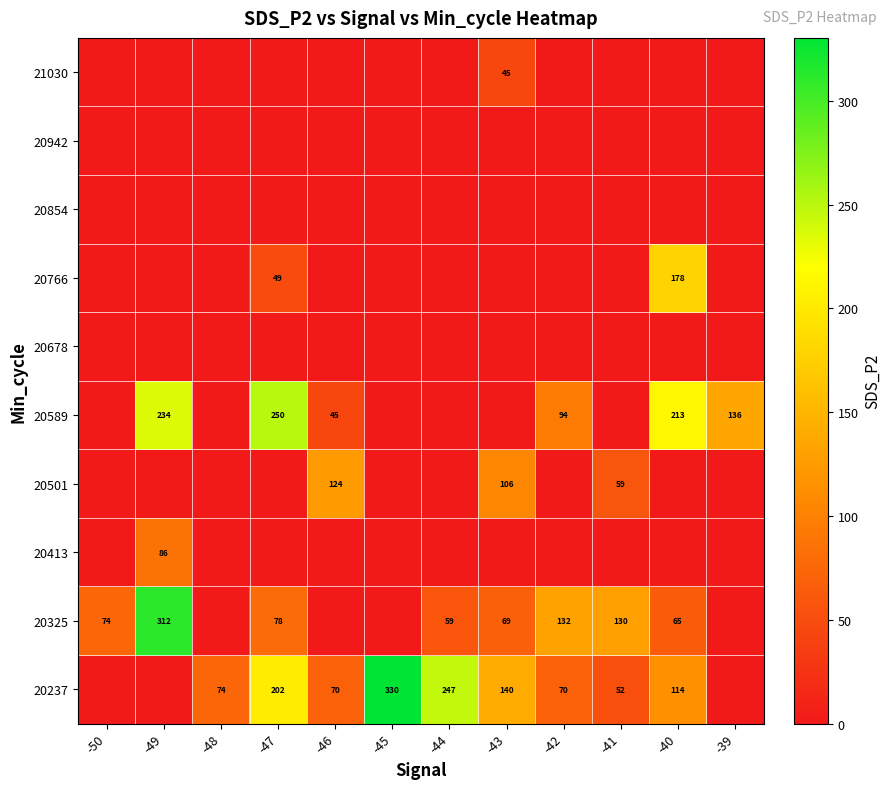

The value of 20325 at -47 is 78. True or false?

True